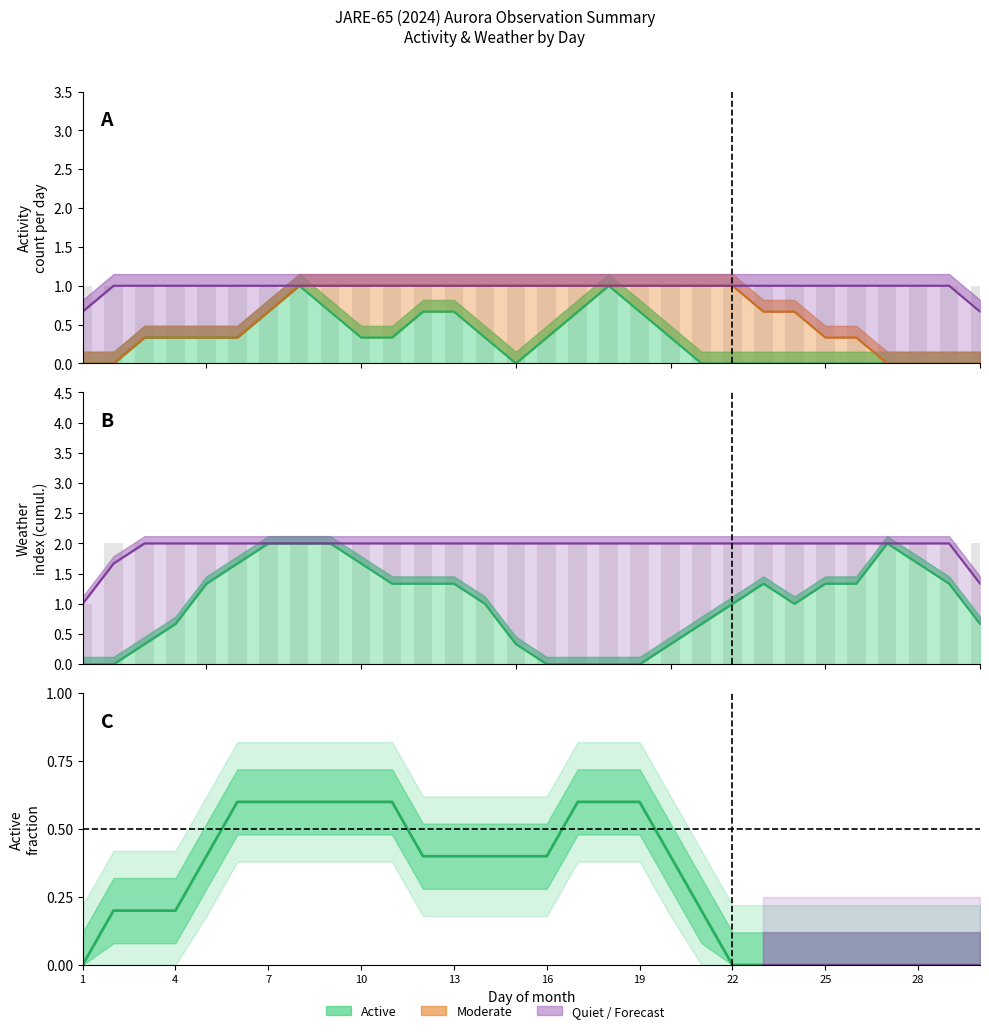

Which series changed the most between 15 and 21?

Active